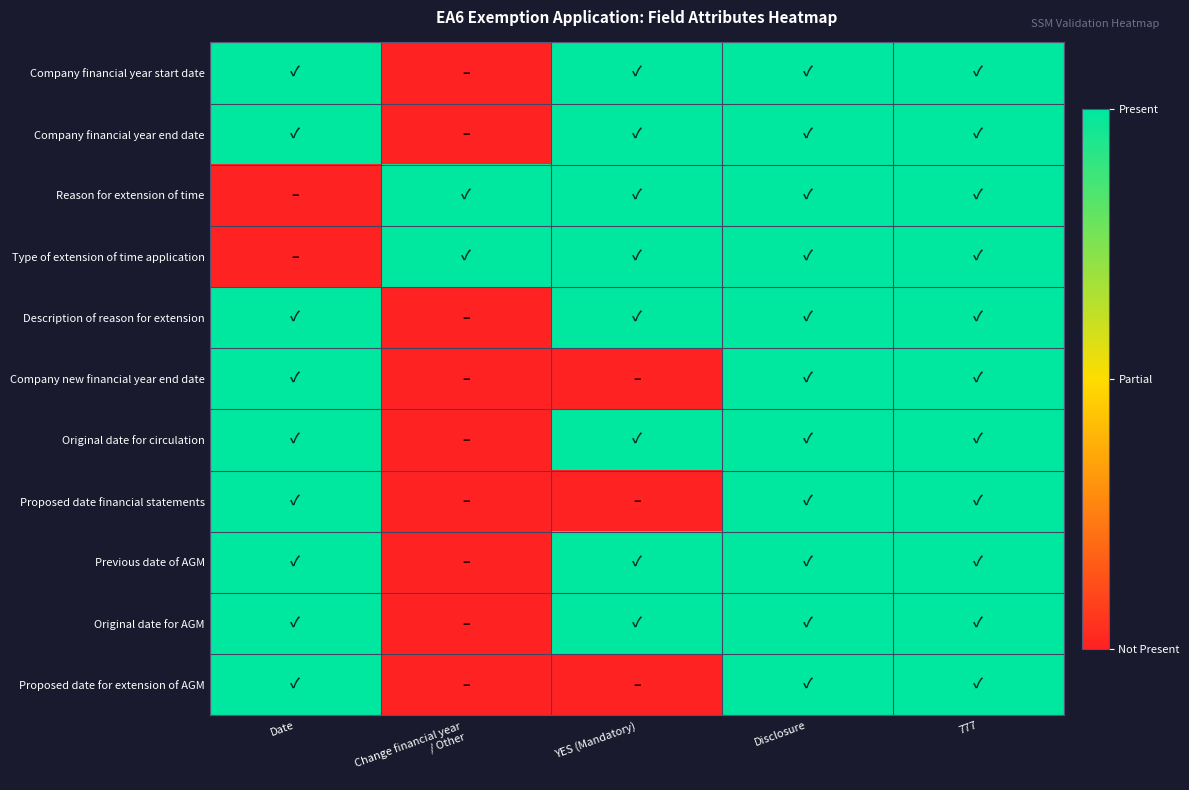

What is the greatest value displayed?

1